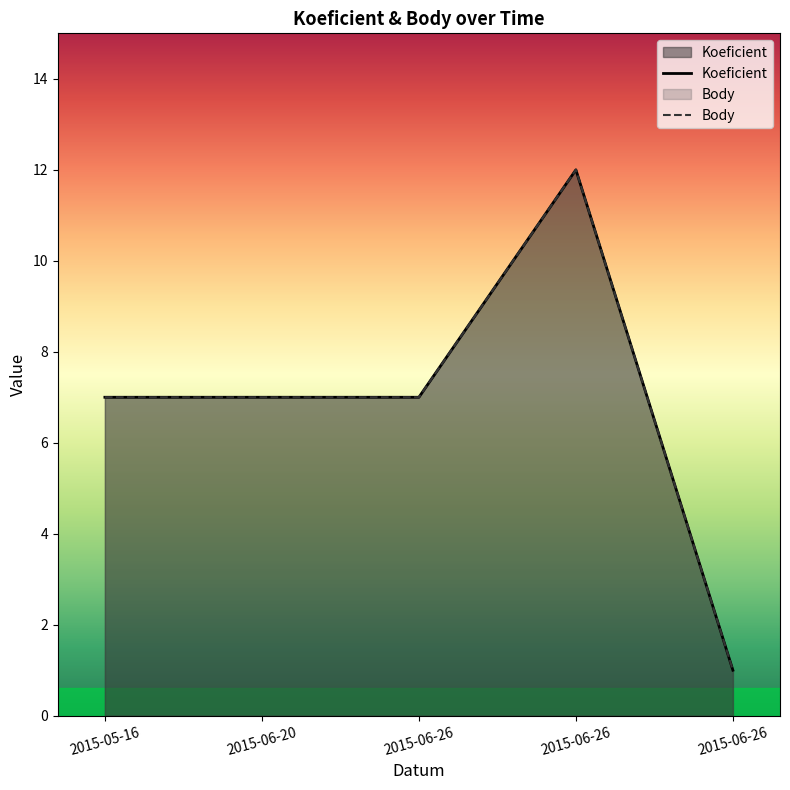

Does the chart have visible grid lines?

No